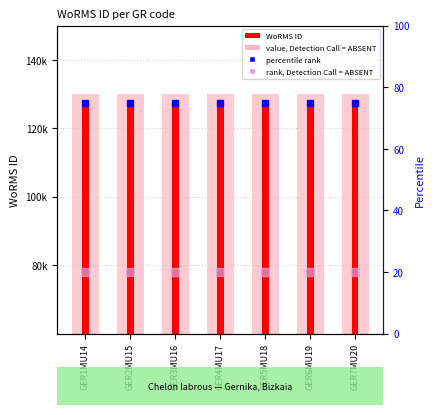

Are the bars grouped side by side (vs. stacked)?

Yes